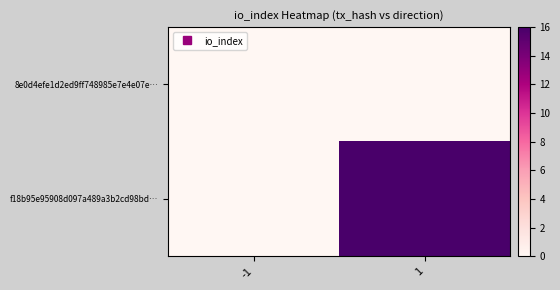

Reading left to right, list all the values displayed in this chart.

8e0d4efe1d2ed9ff748985e7e4e07e…: -1=0	1=0
f18b95e95908d097a489a3b2cd98bd…: -1=0	1=16